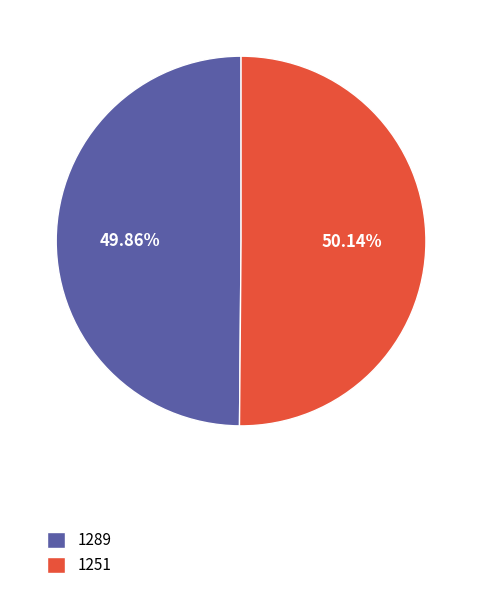

Does any single category account for the majority?

Yes